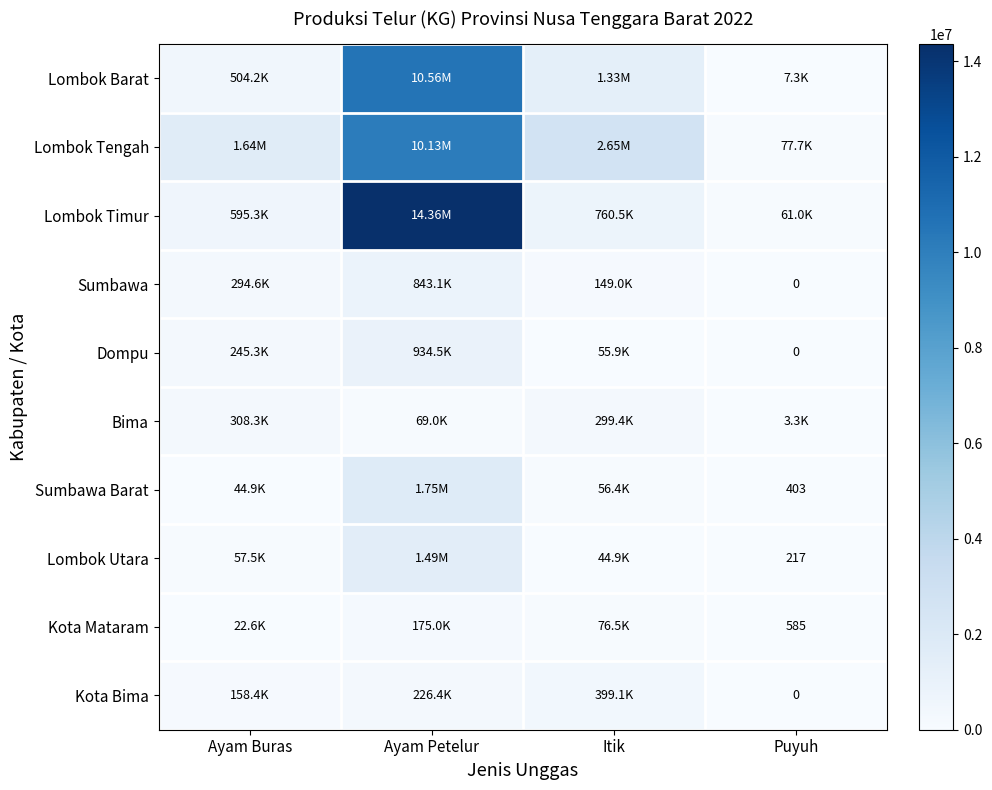

What is the greatest value displayed?

14355582.6